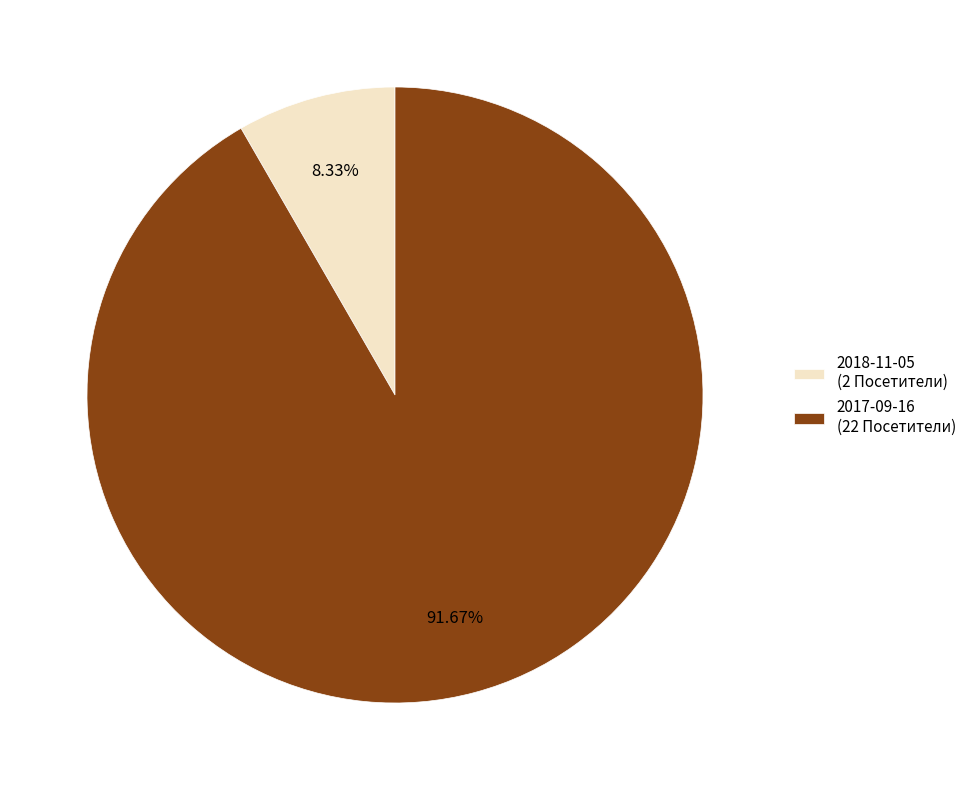

What is the smallest slice in the pie chart?

2018-11-05